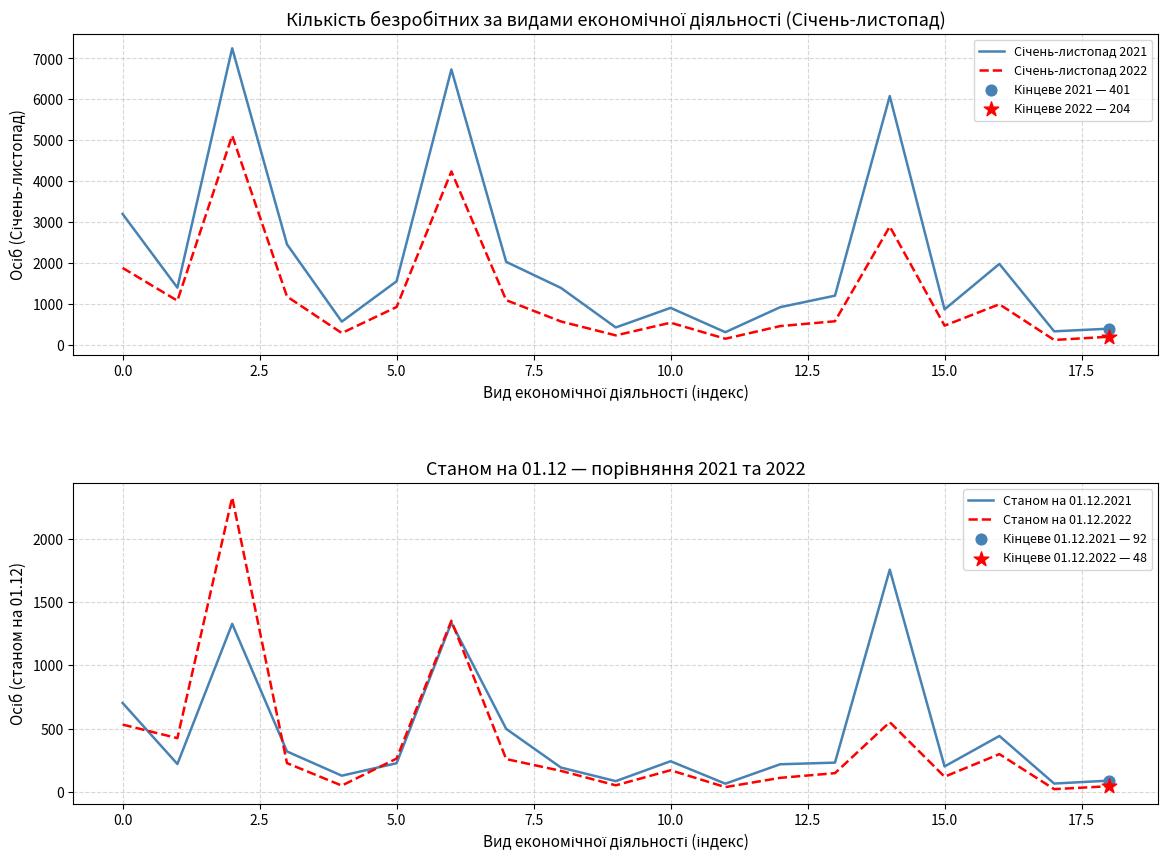

Which series contains the highest Y value?

Січень-листопад 2021